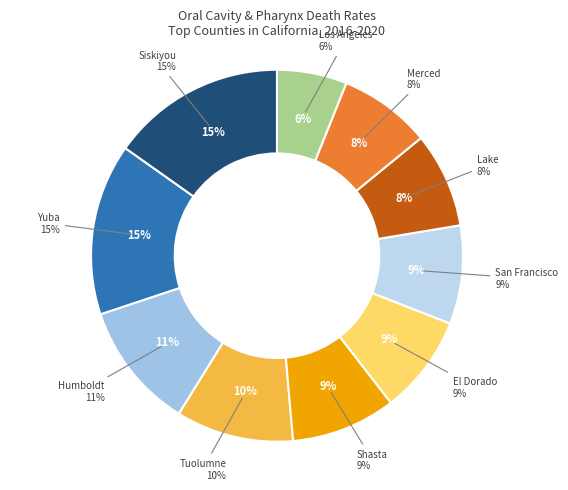

To the nearest percent, what is the combined percentage of Shasta County and Tuolumne County?

19%